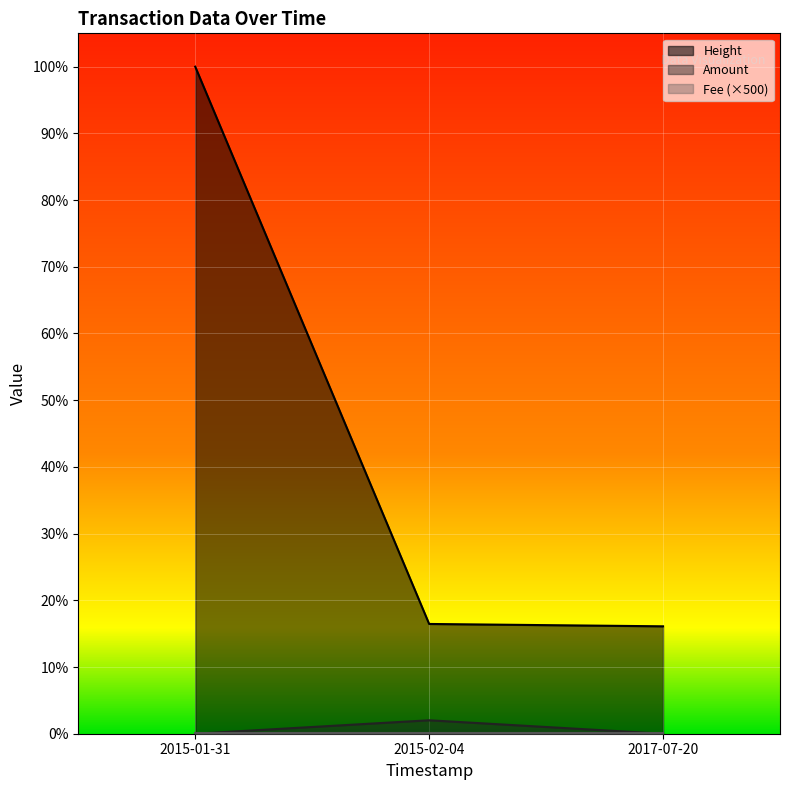

Count the number of categories in the chart.

3